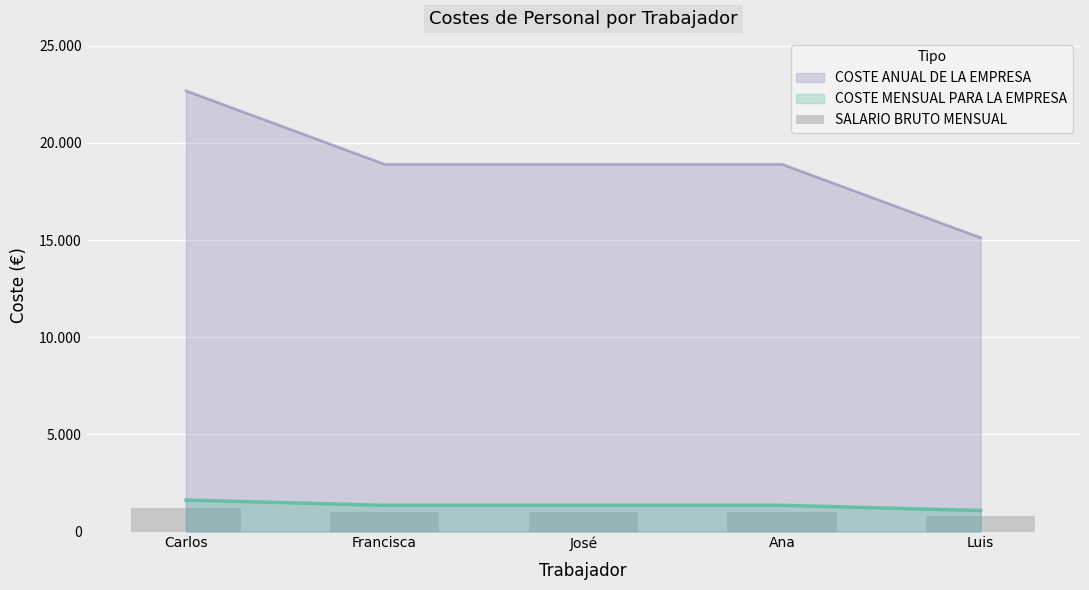

Read the value at Ana.

1000